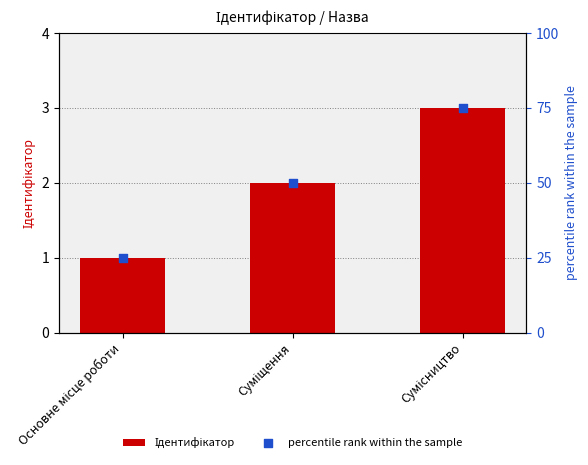

Is the value of percentile rank within the sample at Сумісництво greater than the value of Ідентифікатор at Суміщення?

Yes